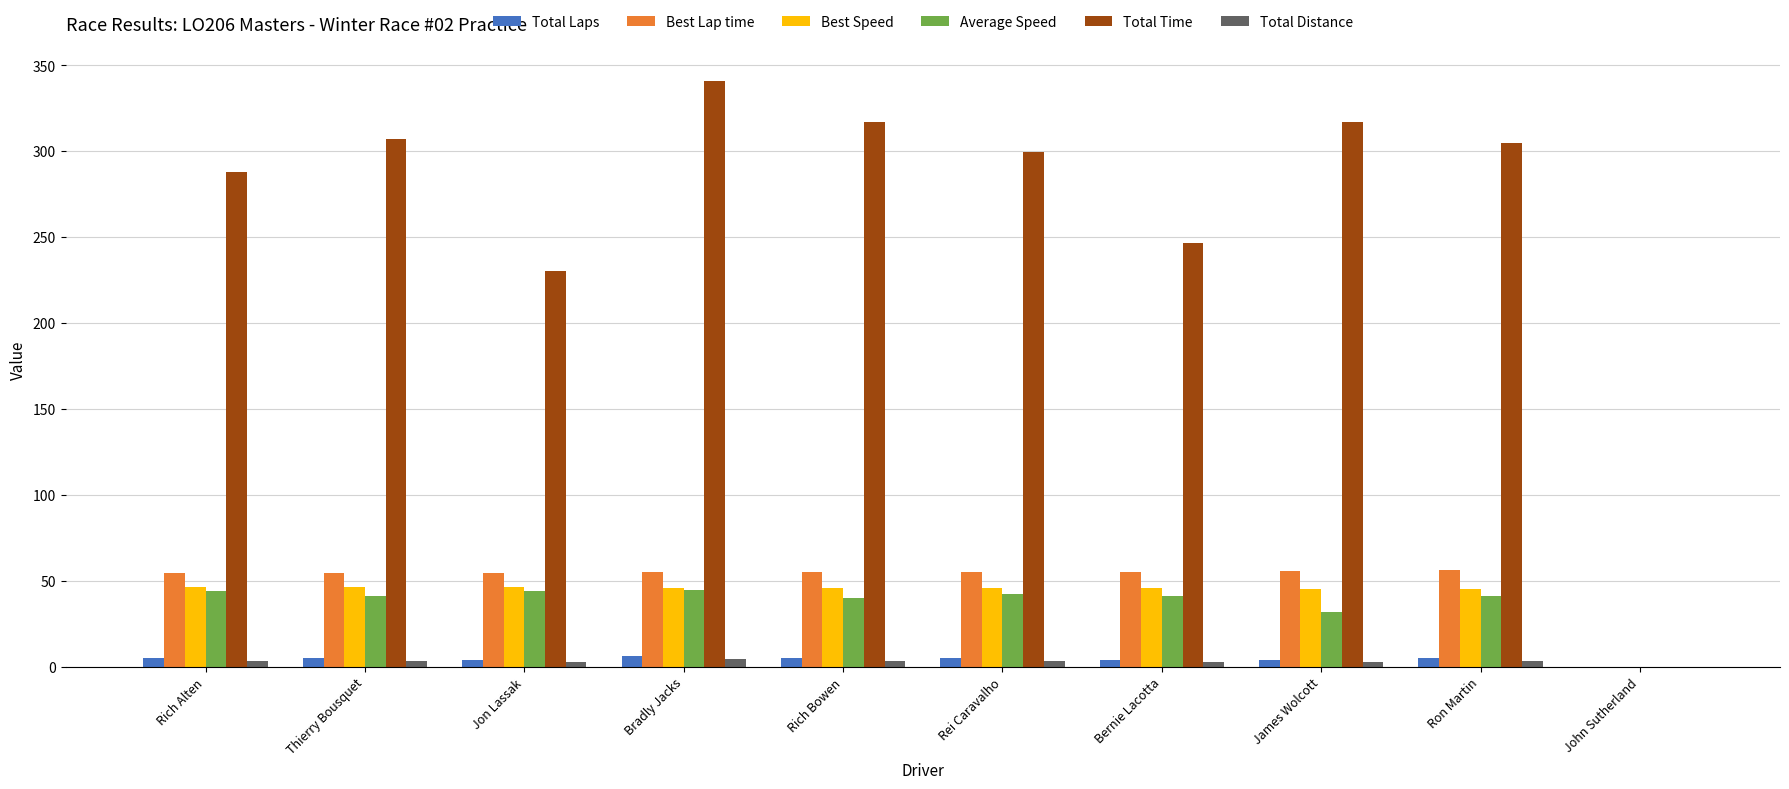

The Total Time series shows 205.9 at Rich Bowen. True or false?

False